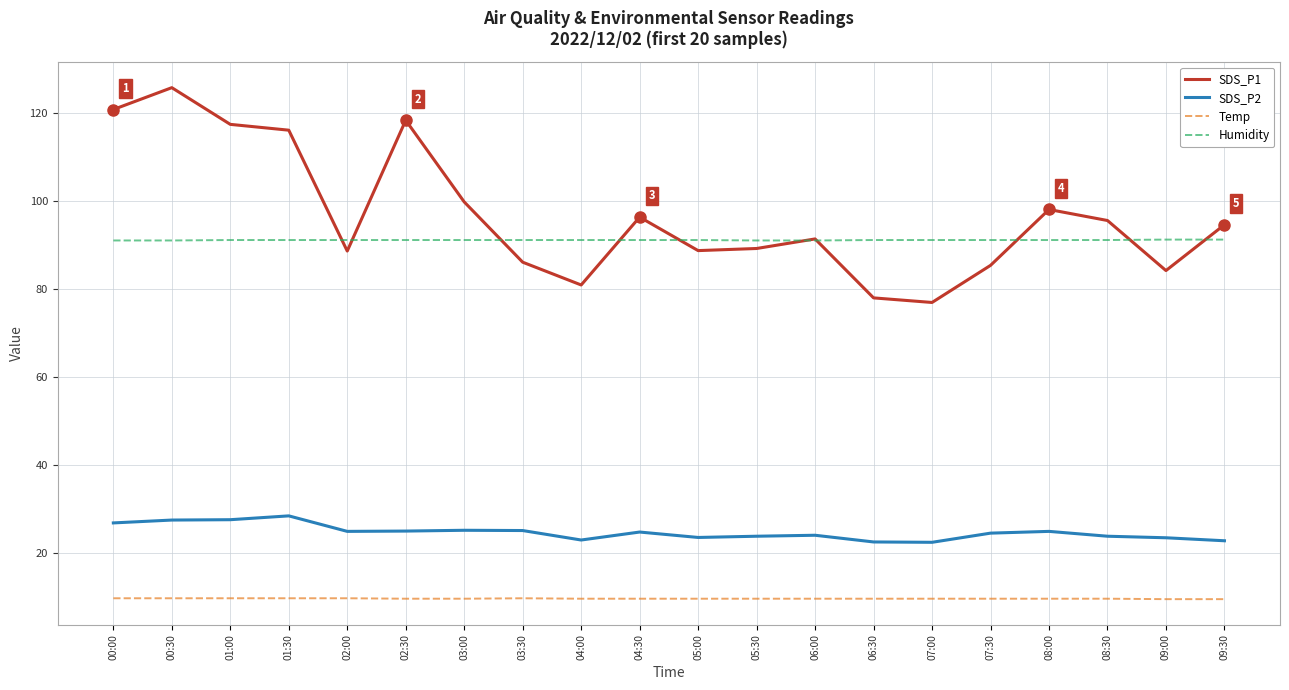

Which series has the largest total across all categories?

SDS_P1